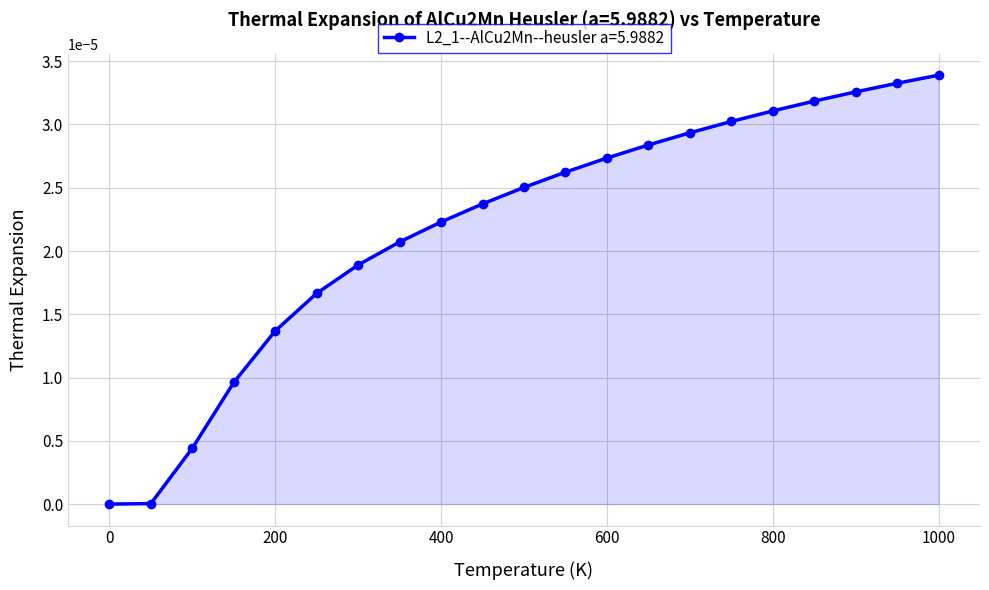

How many data points does each series have?

21